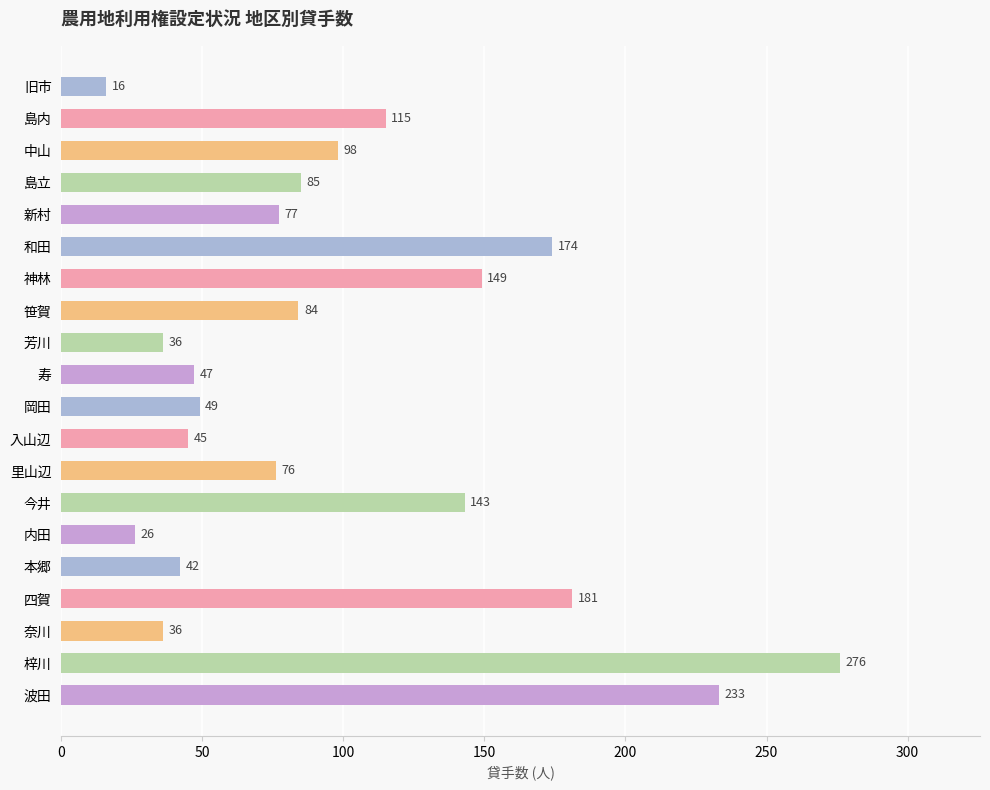

Reading bottom to top, transcribe all the data shown in this chart.

波田=233	梓川=276	奈川=36	四賀=181	本郷=42	内田=26	今井=143	里山辺=76	入山辺=45	岡田=49	寿=47	芳川=36	笹賀=84	神林=149	和田=174	新村=77	島立=85	中山=98	島内=115	旧市=16